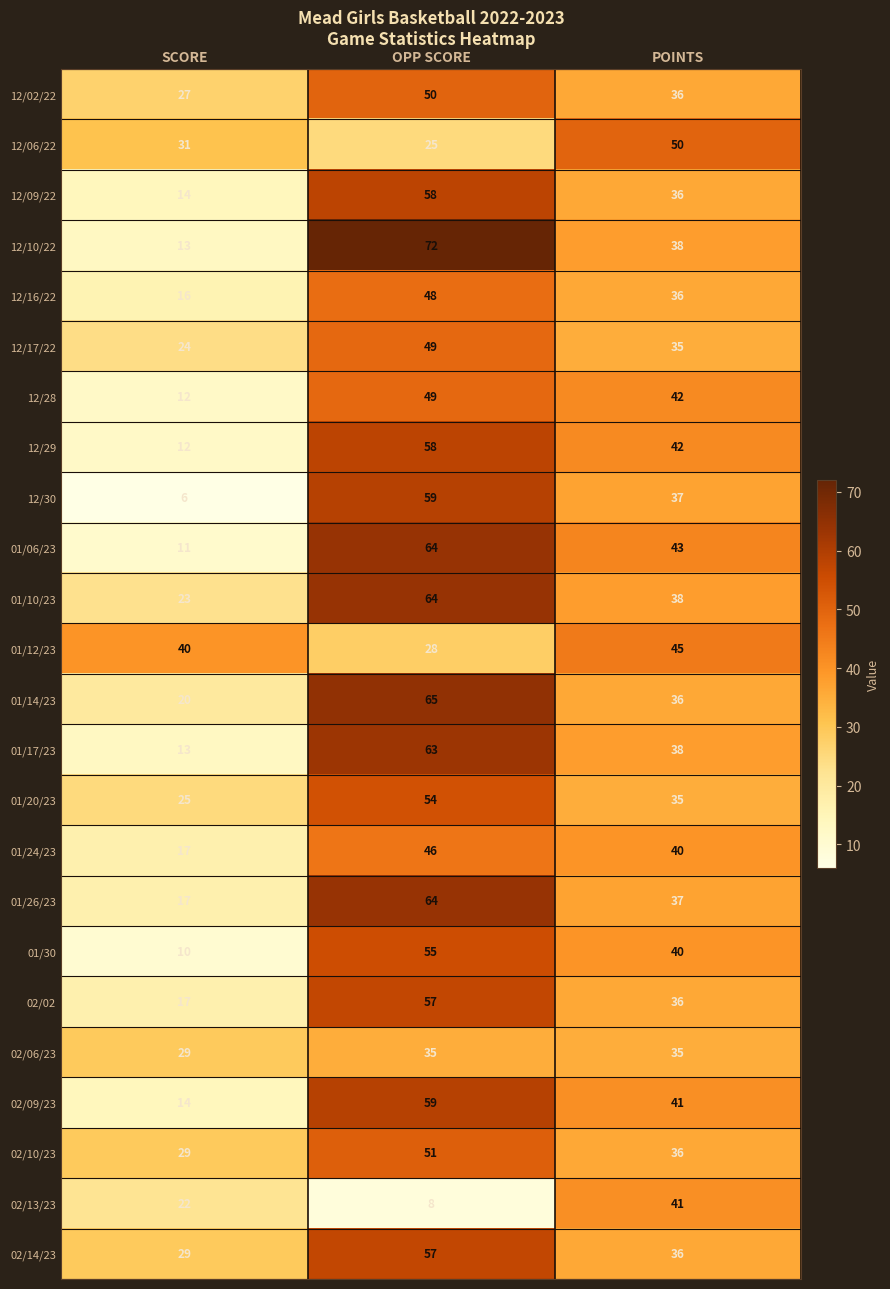

What is the spread (max minus min) of values at POINTS?

15